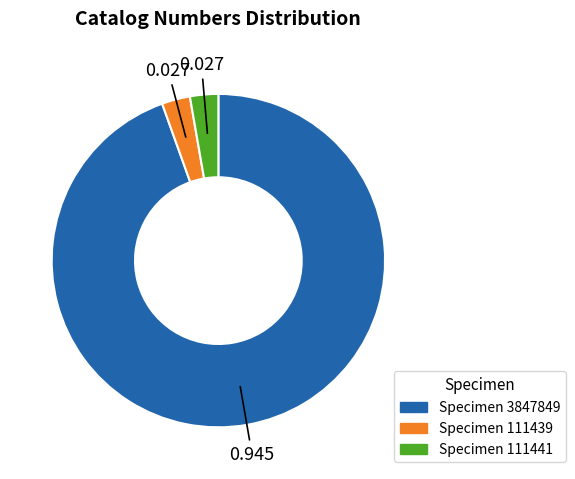

Does any single category account for the majority?

Yes